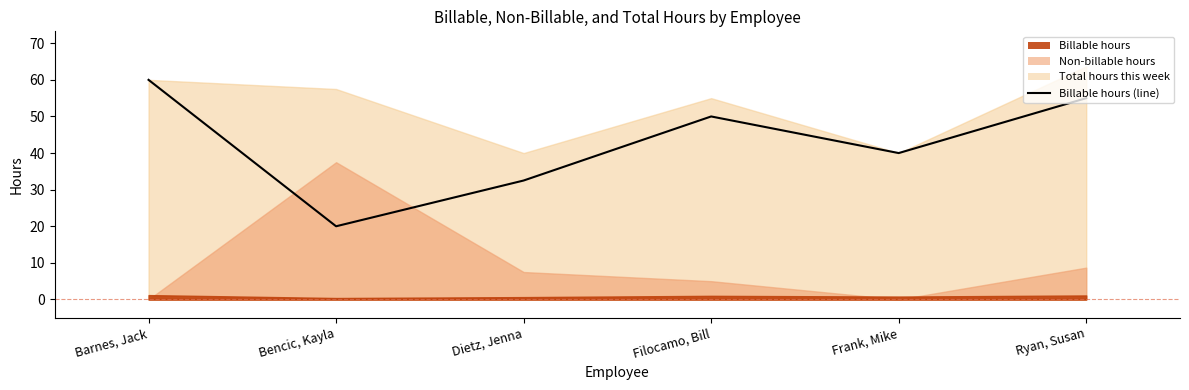

How many values are below 50?

3